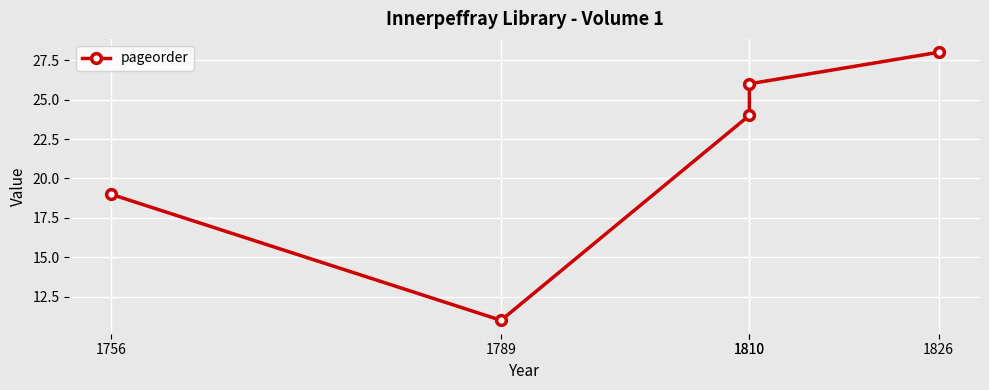

How many distinct data groups are displayed?

1